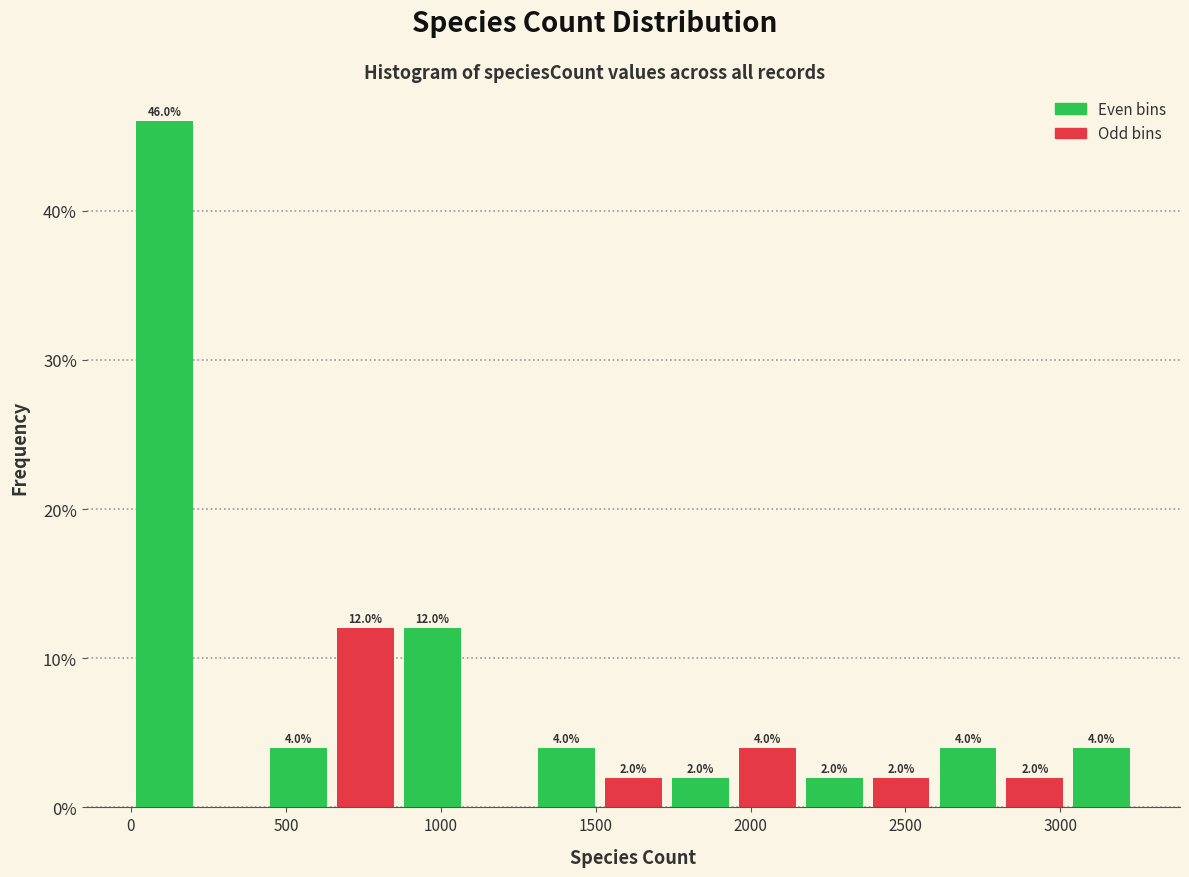

Which range on the x-axis has the tallest bar?

0 to 200